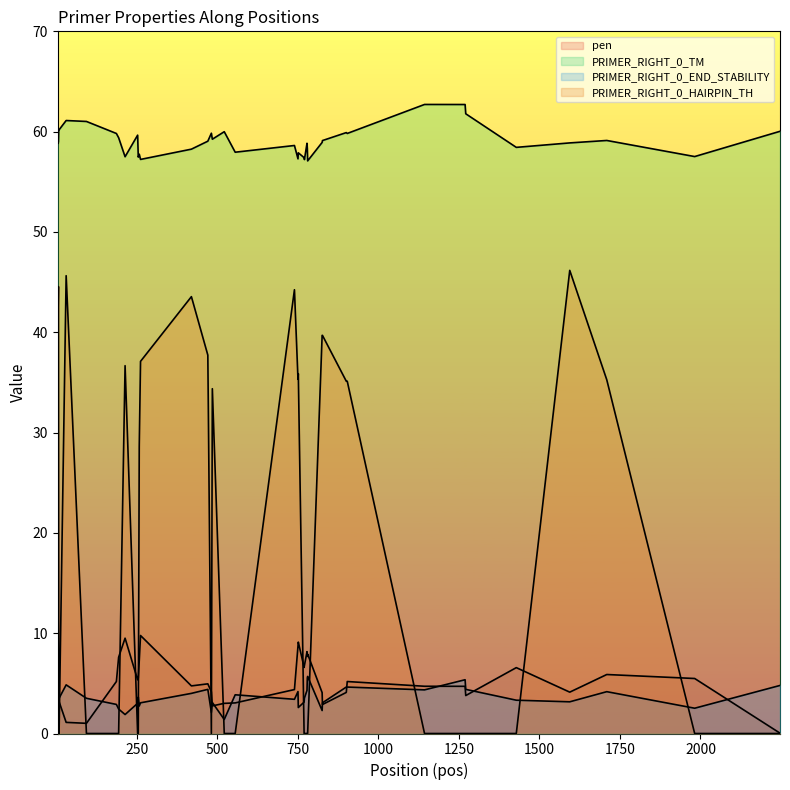

At how many categories does at least one series exceed 11?

40